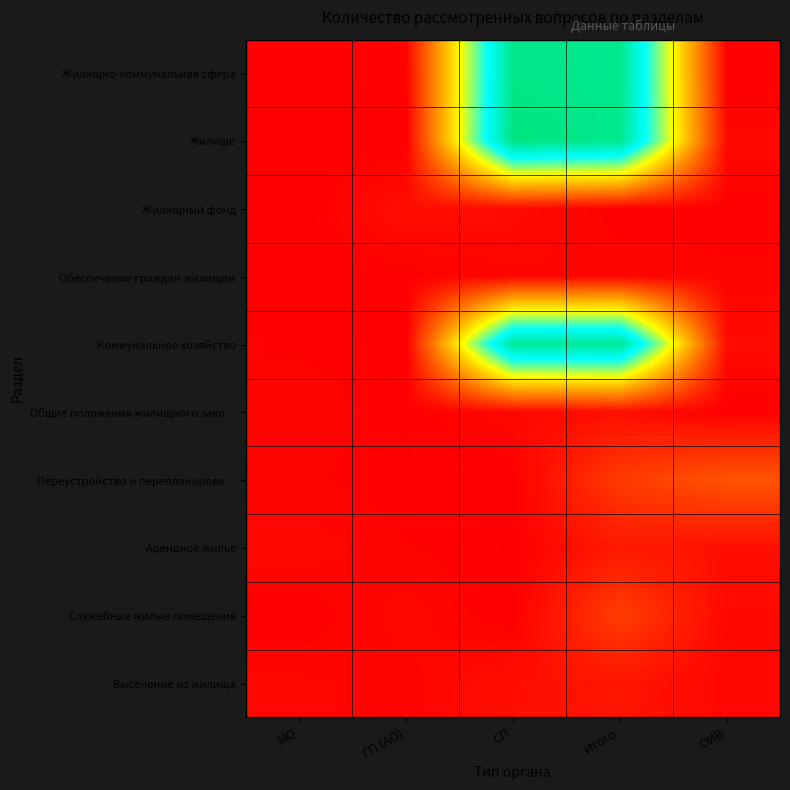

Which label corresponds to the largest value in the chart?

СП